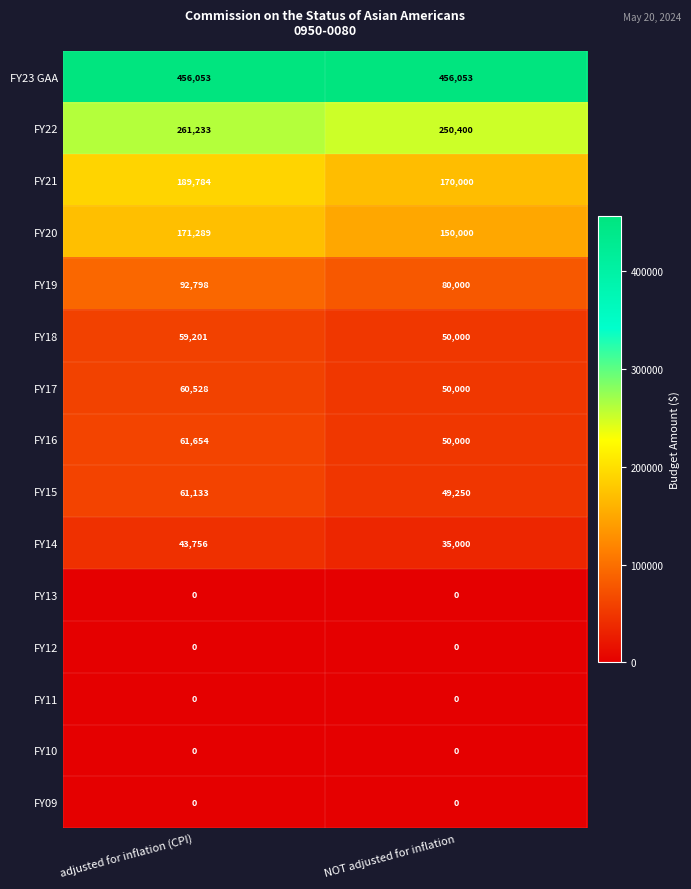

The FY21 series shows 259033 at NOT adjusted for inflation. True or false?

False